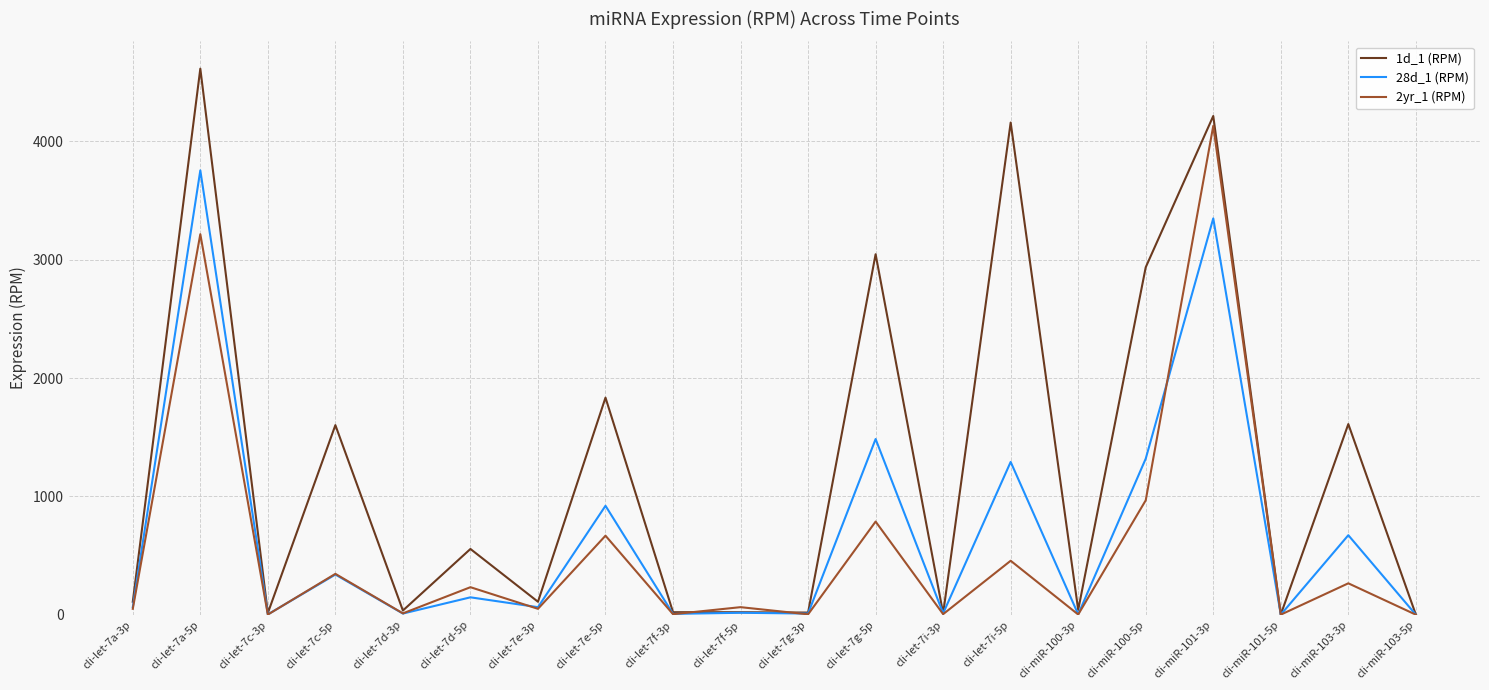

At cli-let-7e-5p, list the series in order from smallest to largest.

2yr_1 (RPM), 28d_1 (RPM), 1d_1 (RPM)